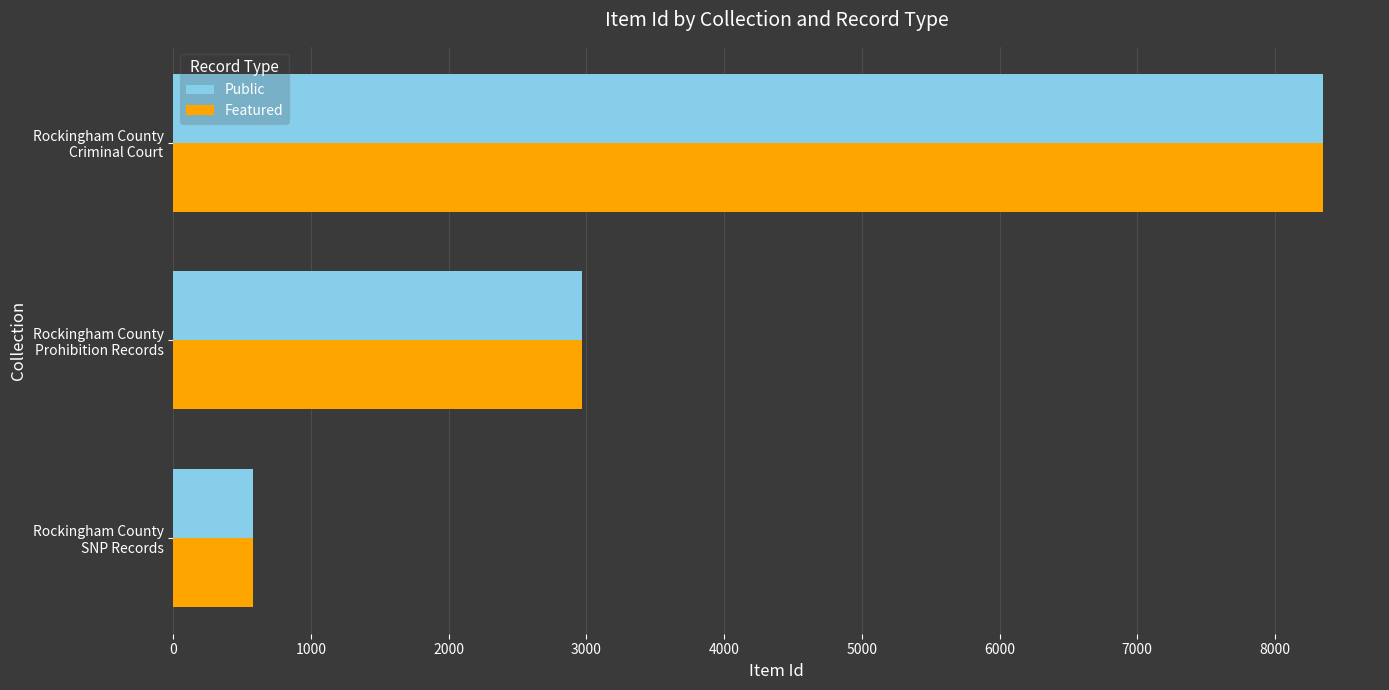

How many series are shown in this chart?

2